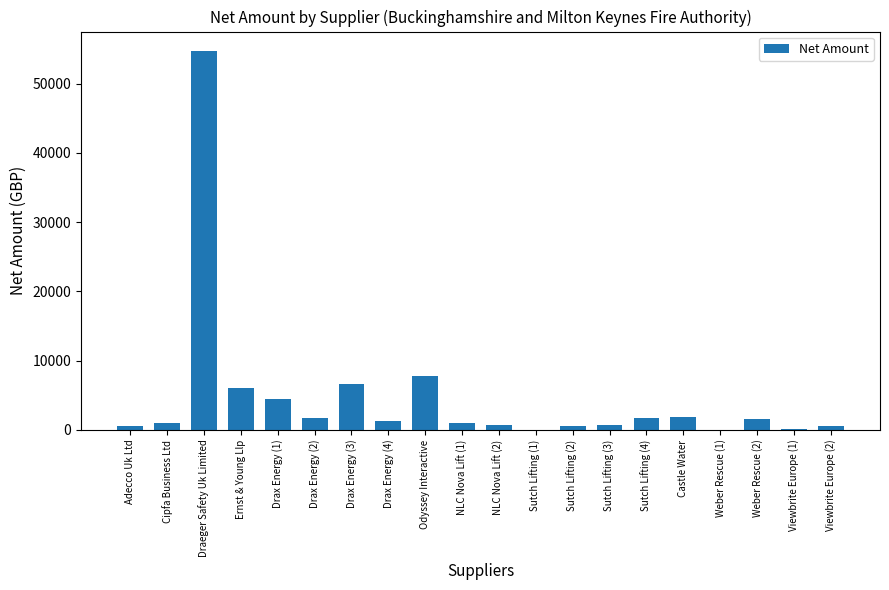

Between Adecco Uk Ltd and Draeger Safety Uk Limited, which is larger?

Draeger Safety Uk Limited